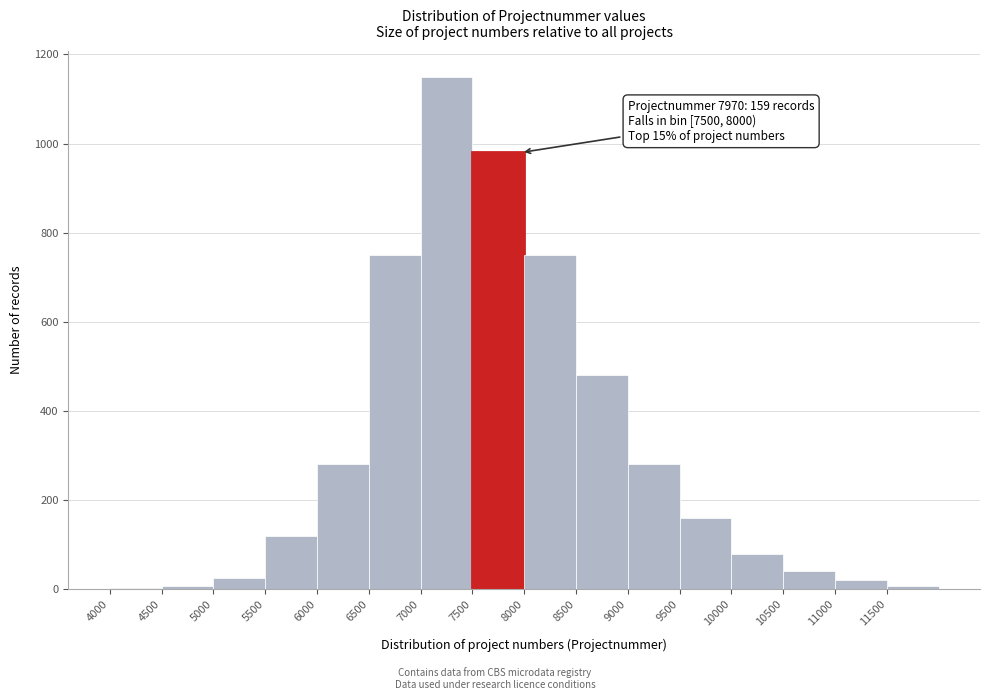

Which range on the x-axis has the tallest bar?

7000 to 7500